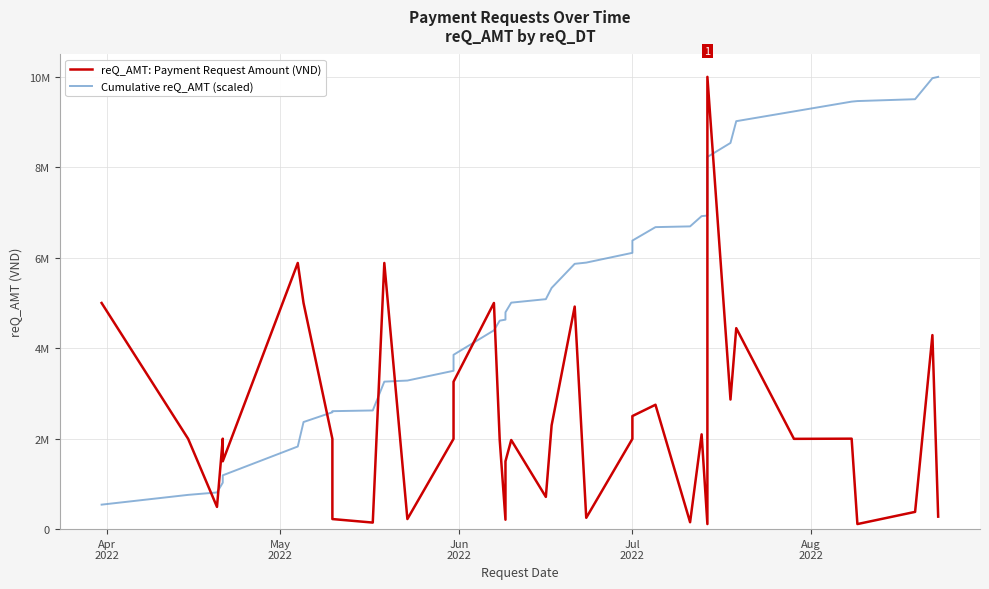

Is this an area chart (filled region under the line)?

No